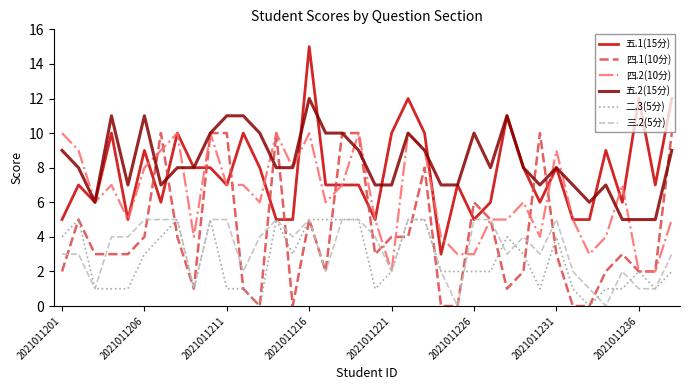

True or false: 五.2(15分) and 二.3(5分) intersect in this chart.

False